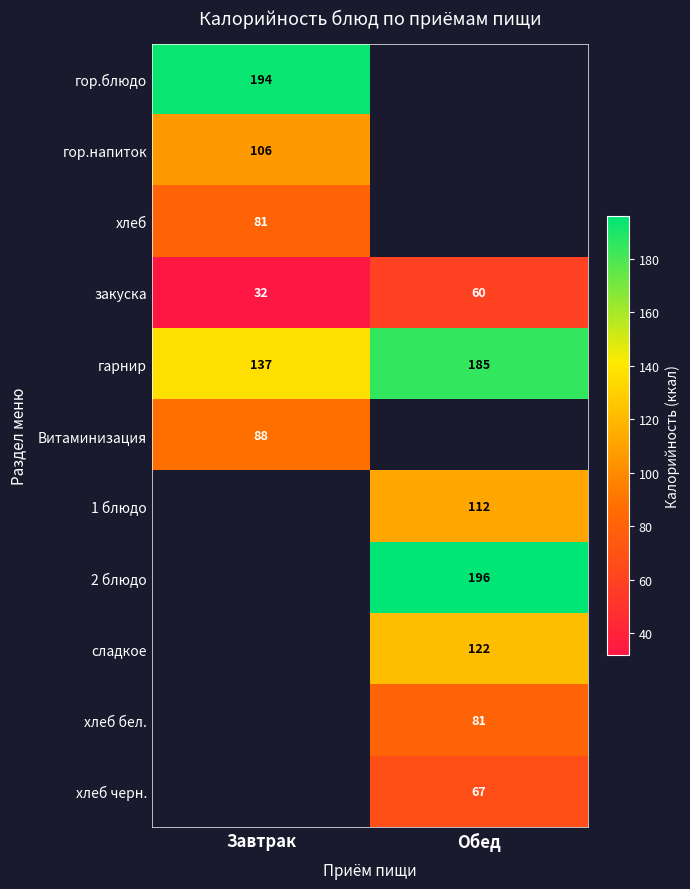

Rank the categories by гарнир value from highest to lowest.

Обед, Завтрак